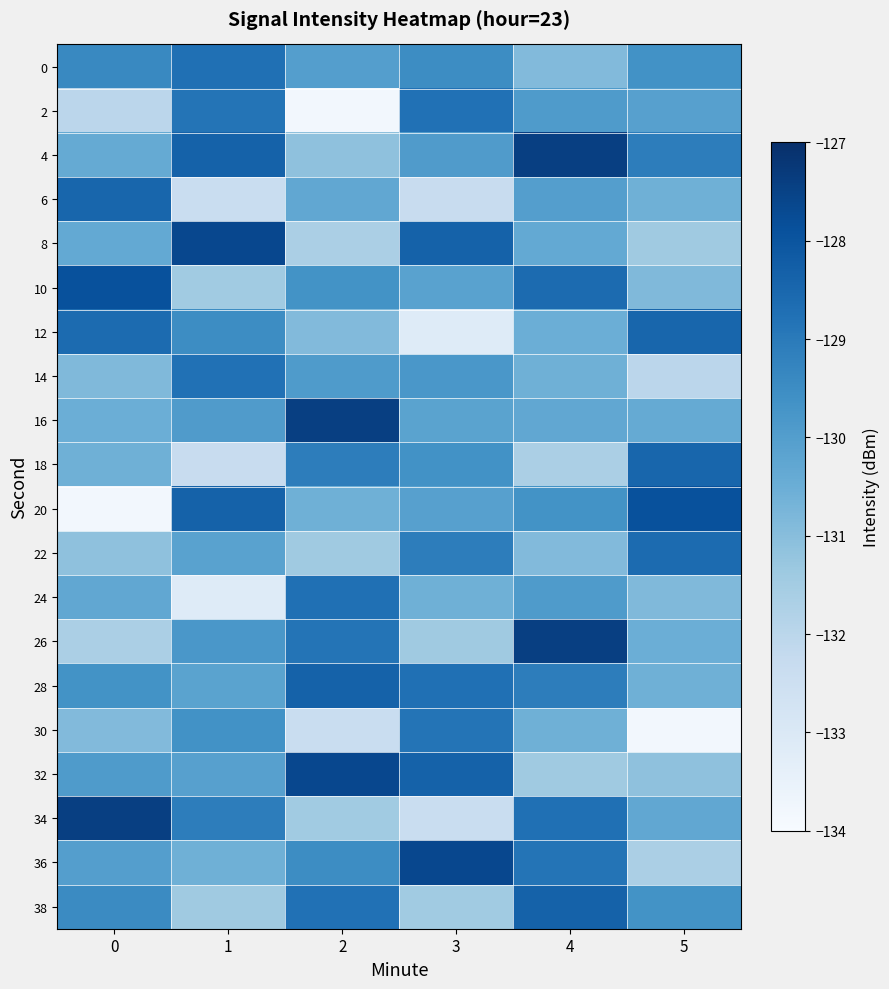

Which label corresponds to the largest value in the chart?

4